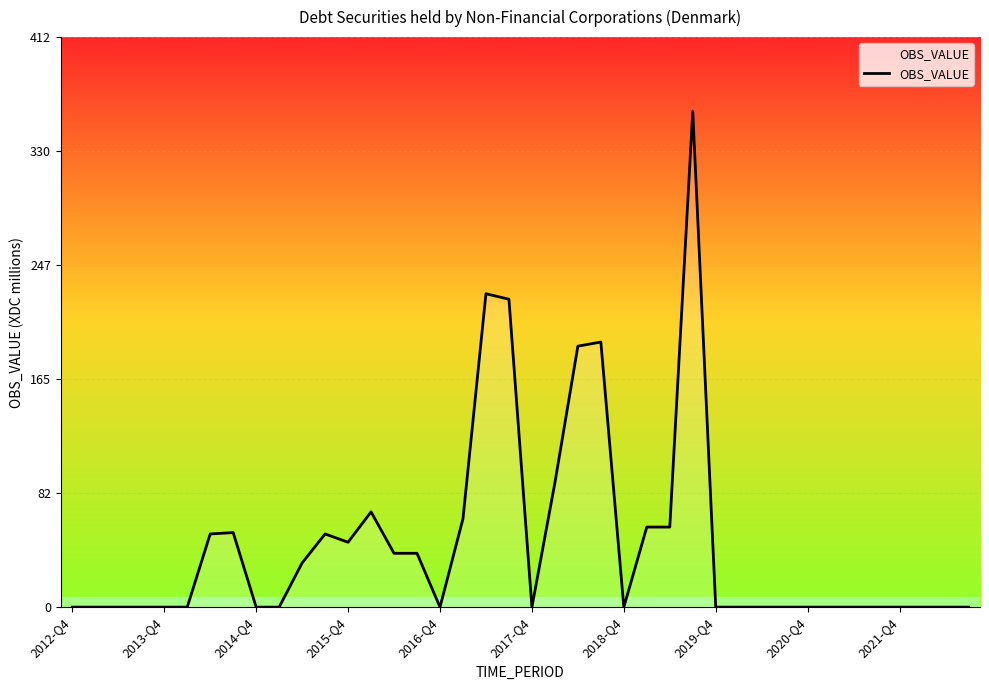

What is the maximum value shown in the chart?

359